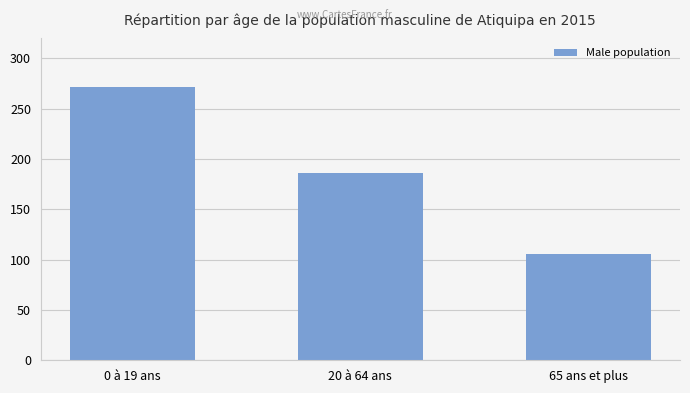

What is the change in value from 0 à 19 ans to 65 ans et plus?

-165